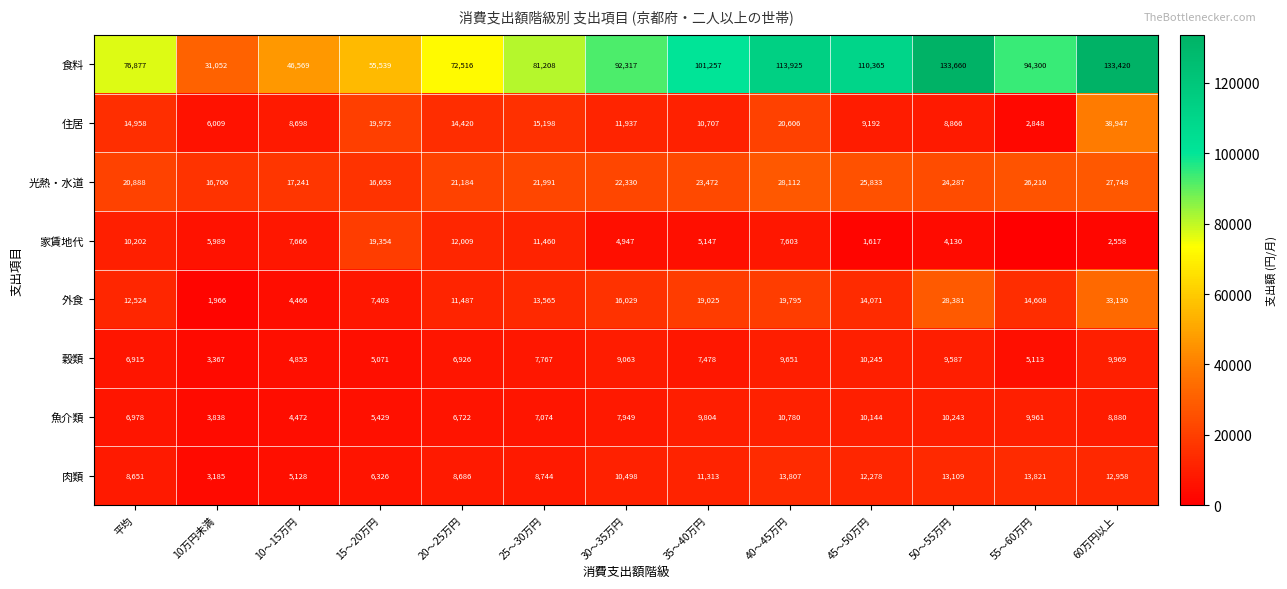

Is it true that 住居 equals 14958 at 平均?

True